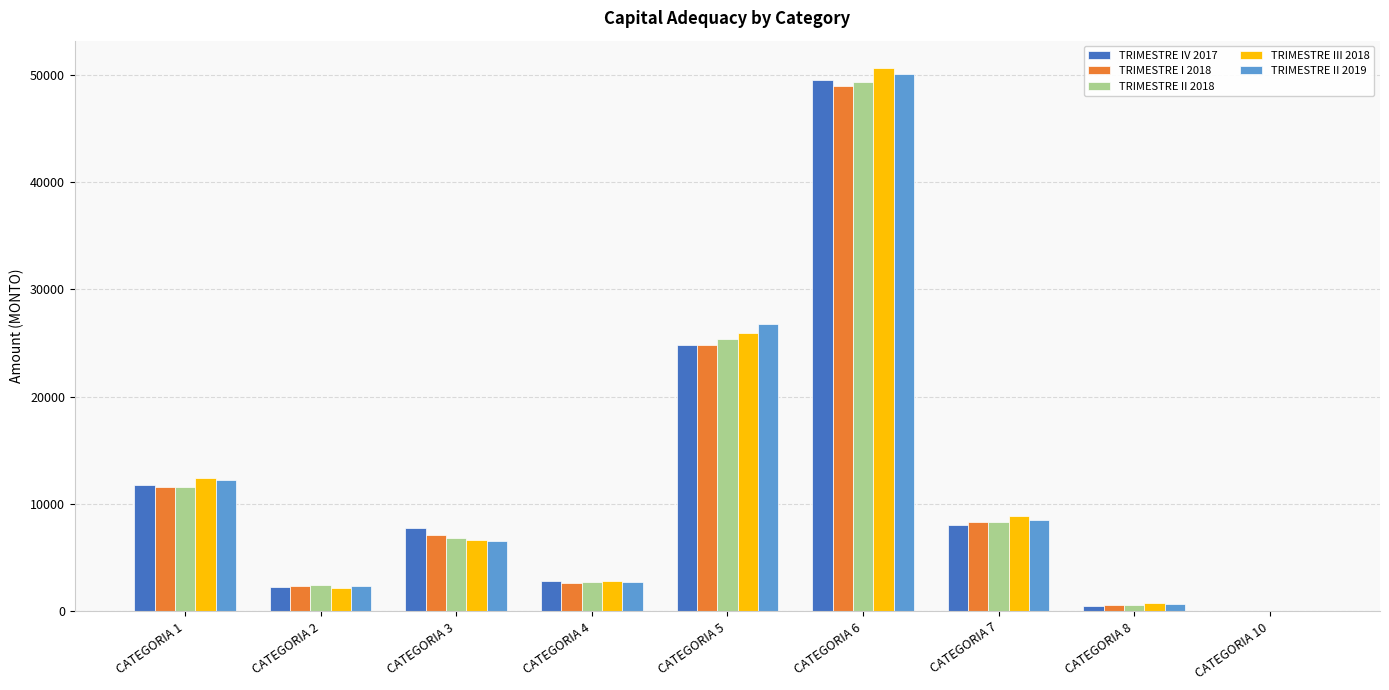

Between CATEGORIA 3 and CATEGORIA 8, which series saw the biggest shift?

TRIMESTRE IV 2017